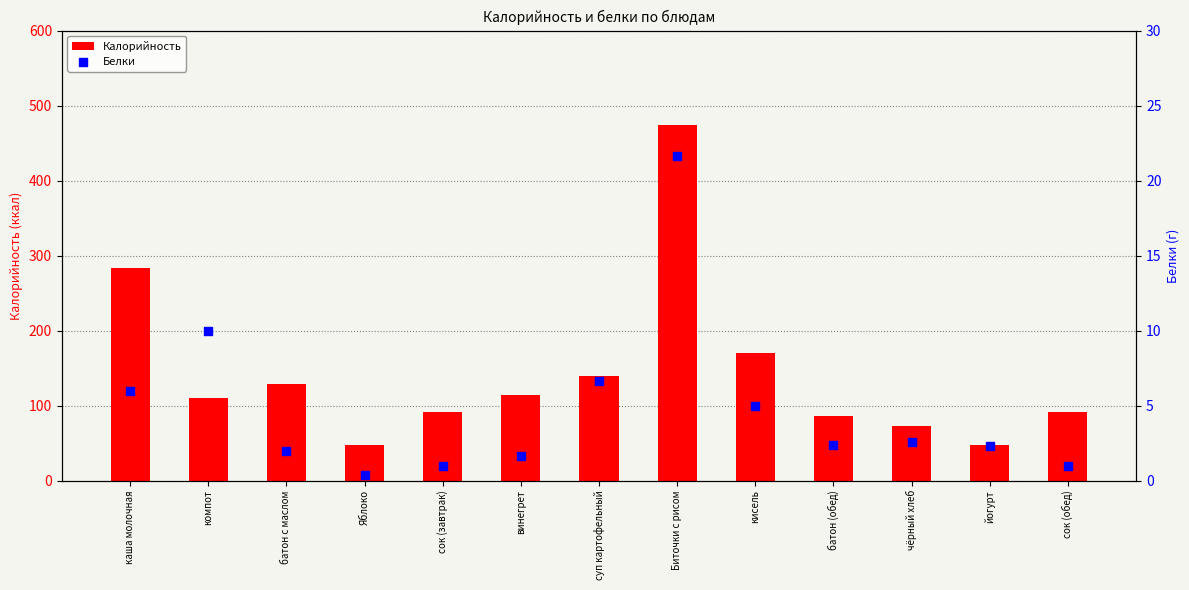

Which series reaches the maximum Y coordinate?

Калорийность